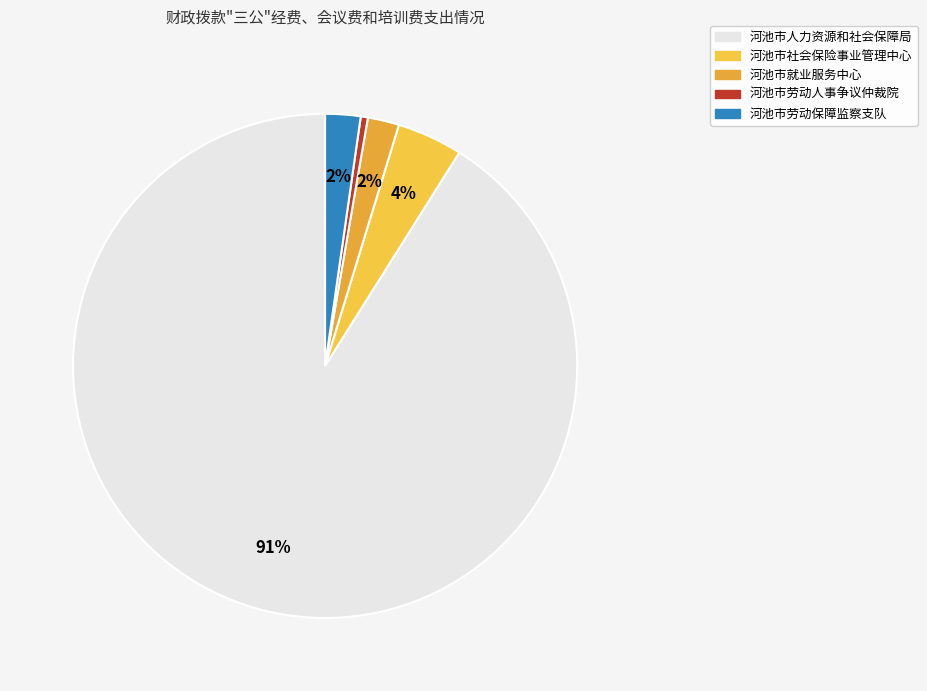

What is the majority slice?

河池市人力资源和社会保障局